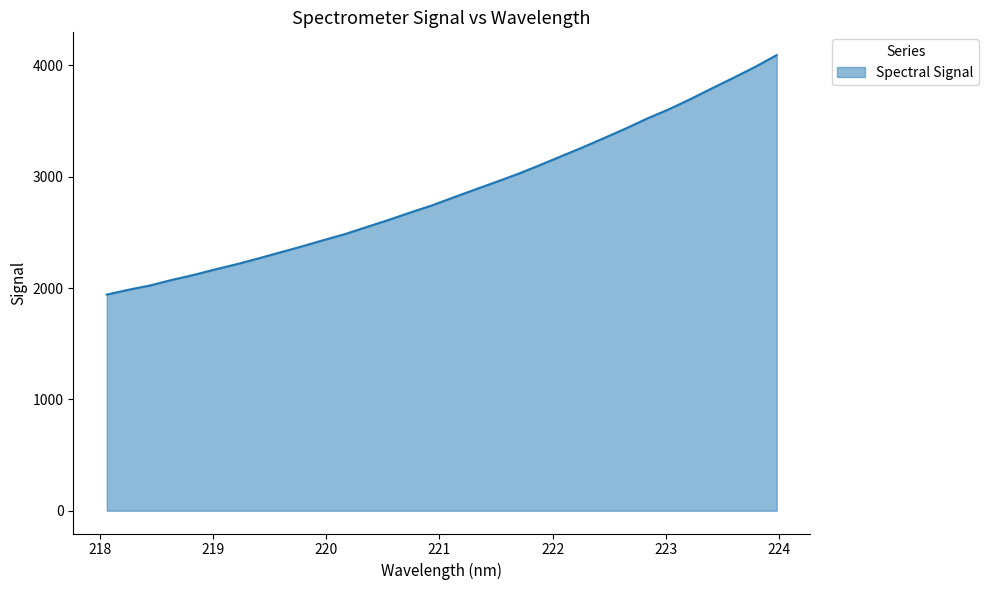

What is the smallest value displayed?

1940.9